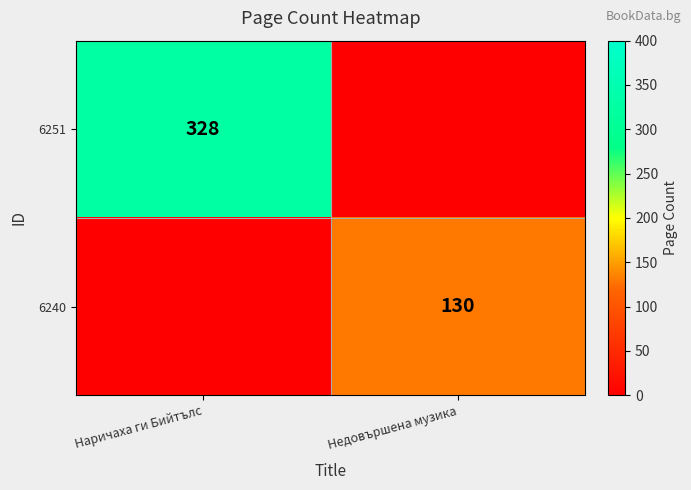

Is the value of 6240 at Недовършена музика greater than the value of 6251 at Наричаха ги Бийтълс?

No